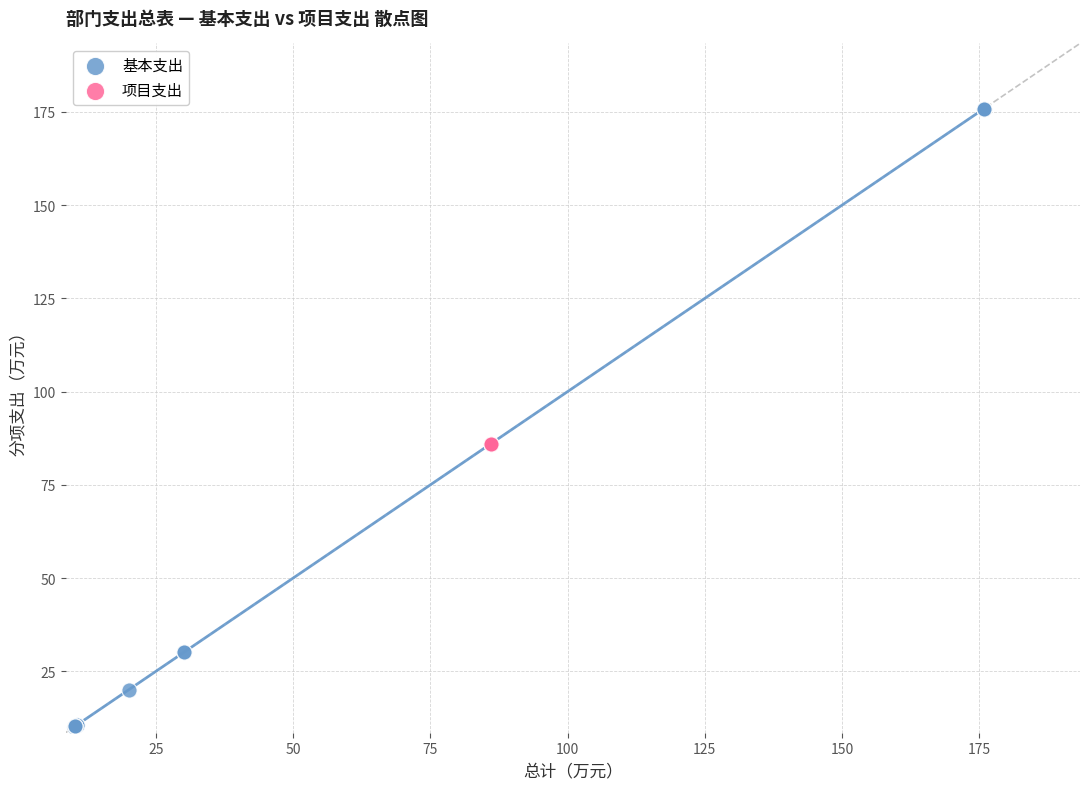

Which series contains the lowest Y value?

基本支出